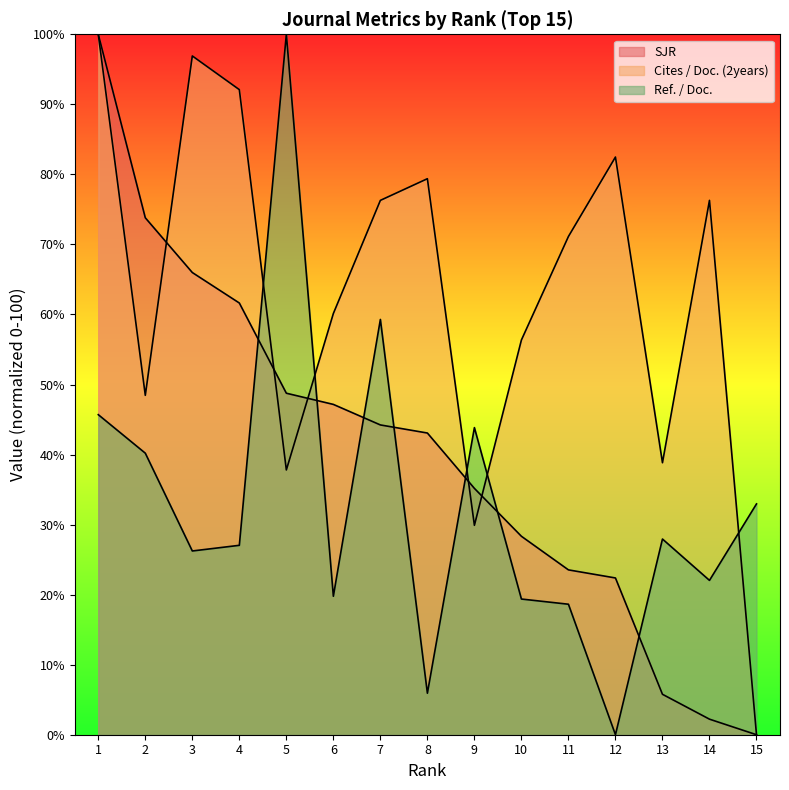

How many interior local peaks does the Ref. / Doc. series have?

4